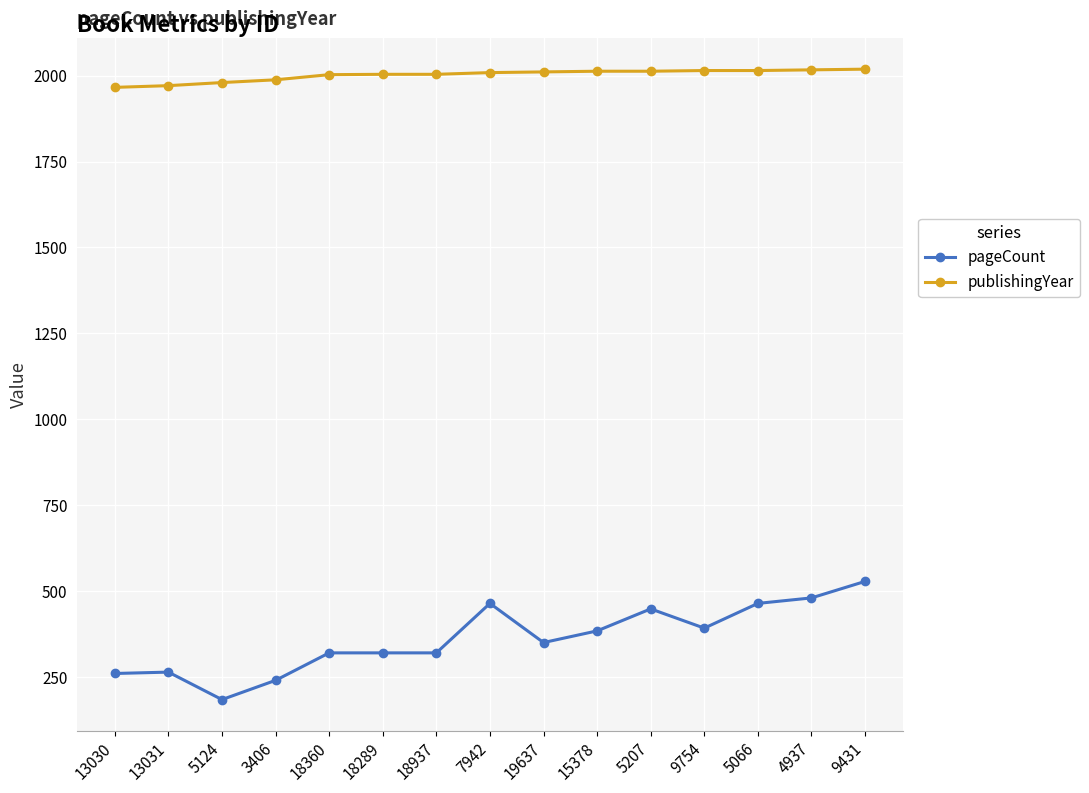

True or false: pageCount and publishingYear intersect in this chart.

False